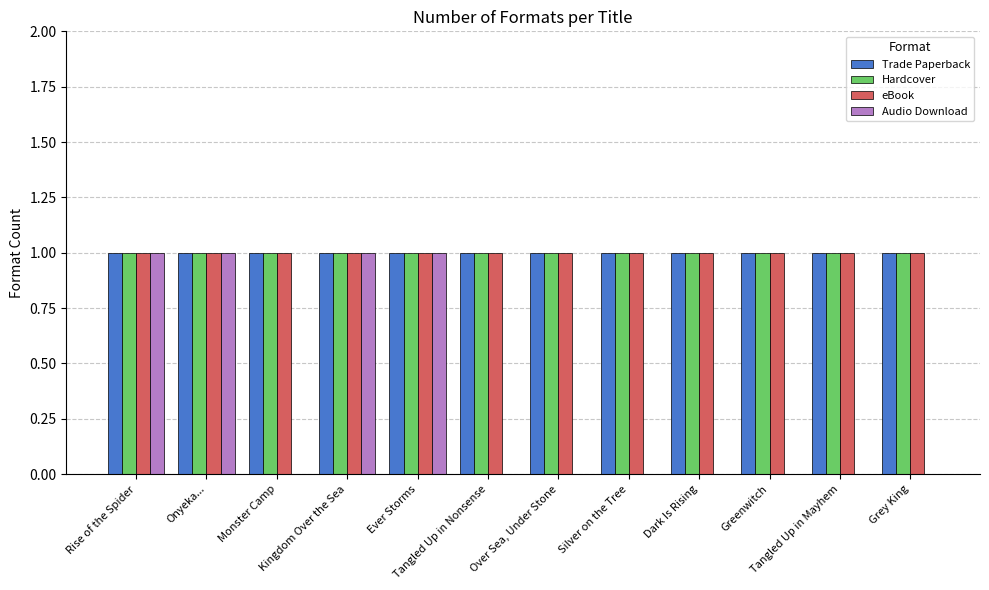

What is the sum of all eBook values?

12